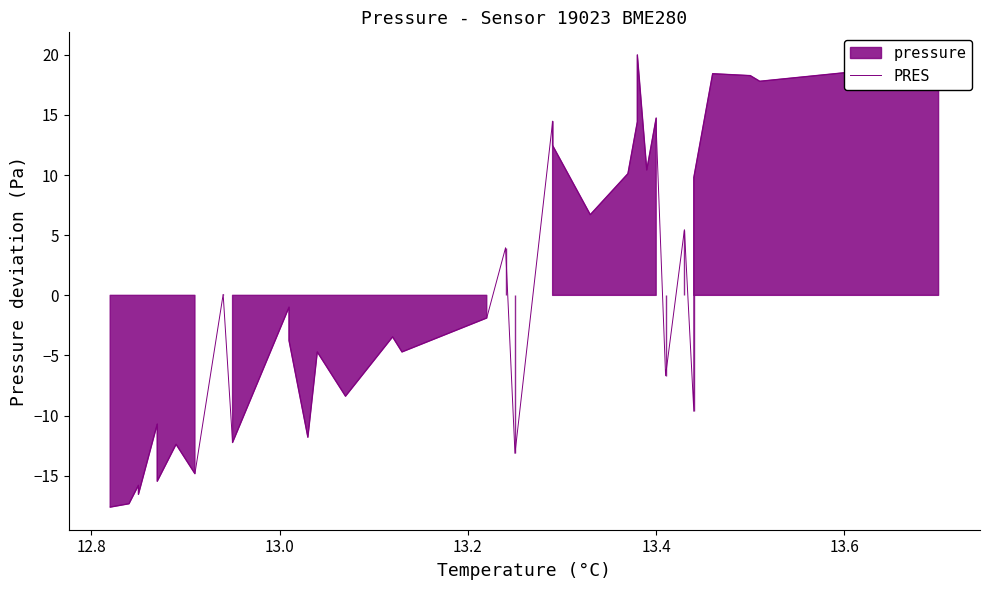

How many values are above zero?

18